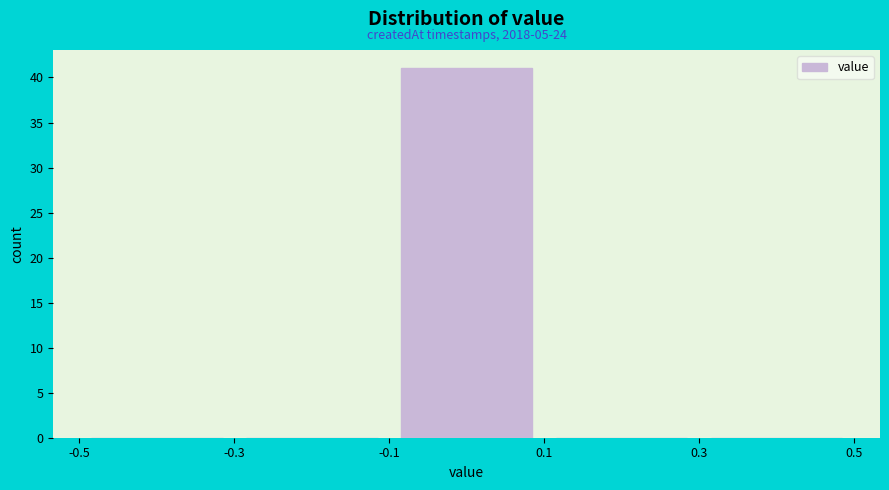

Over which range of the x-axis is the bar tallest?

-0.1 to 0.1